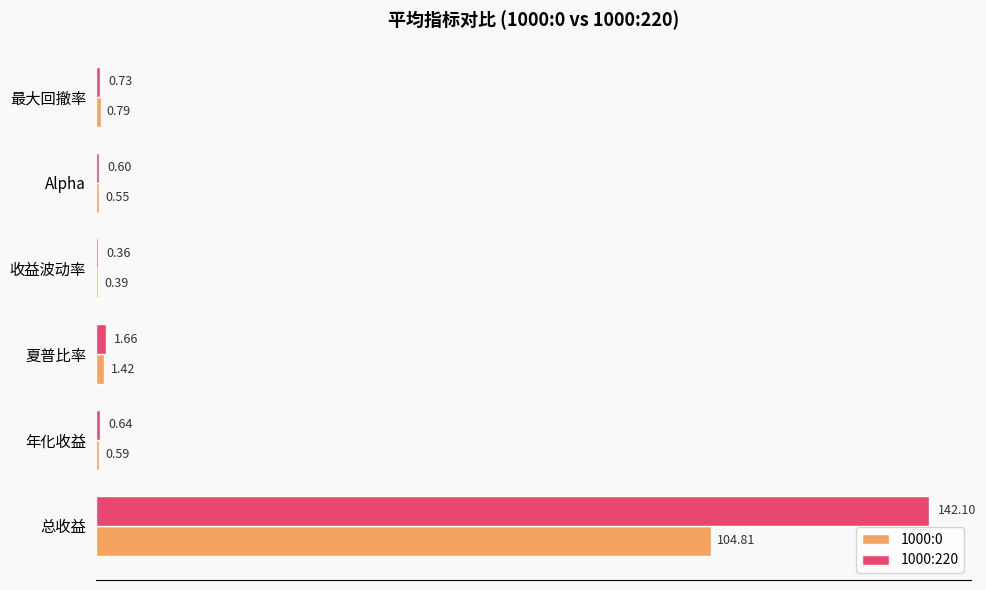

Which category has the highest value in the 1000:0 series?

总收益